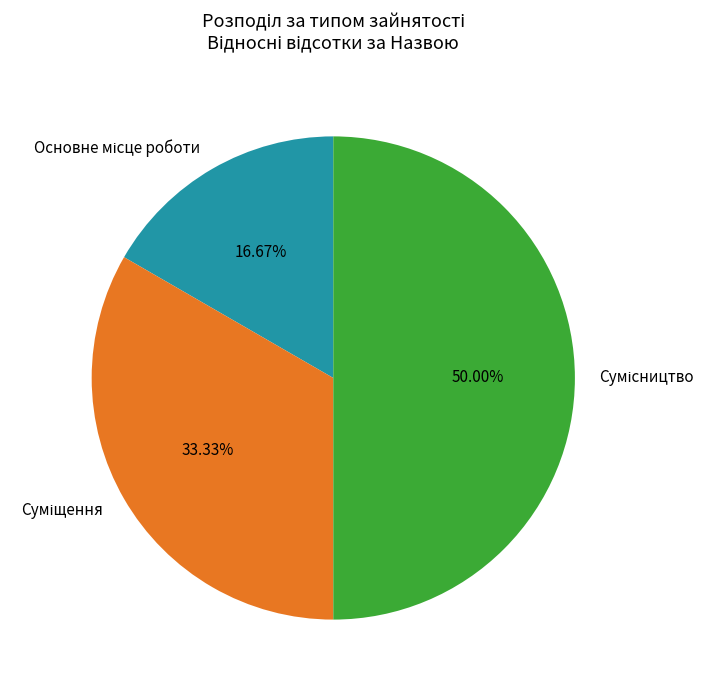

What is the change in value from Основне місце роботи to Суміщення?

+1